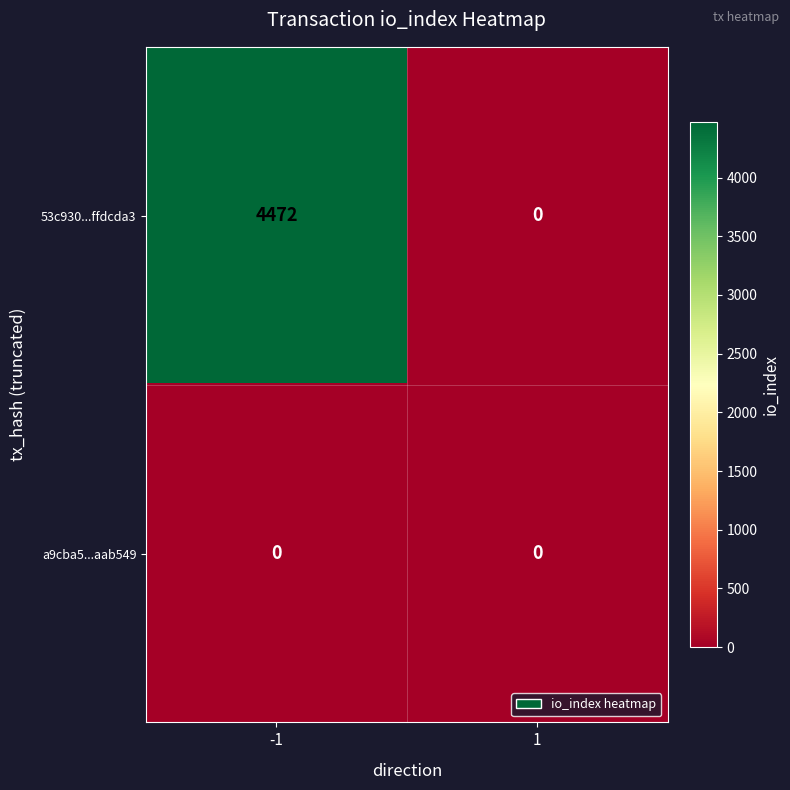

List the series in order of their overall mean, highest first.

53c930...ffdcda3, a9cba5...aab549